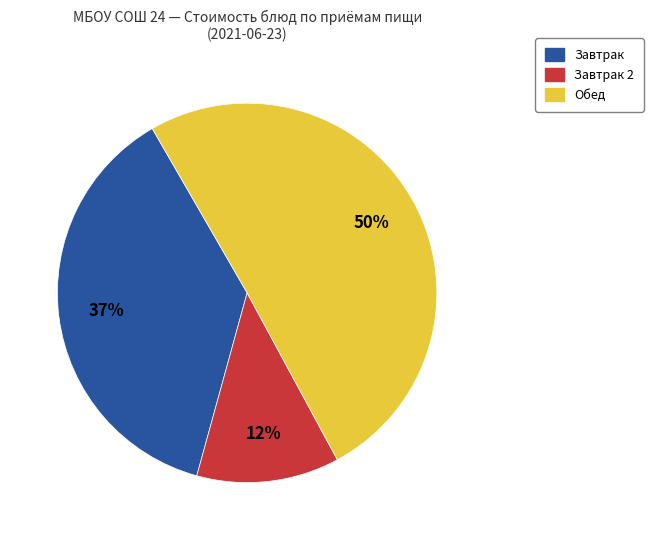

Does any single category account for the majority?

Yes